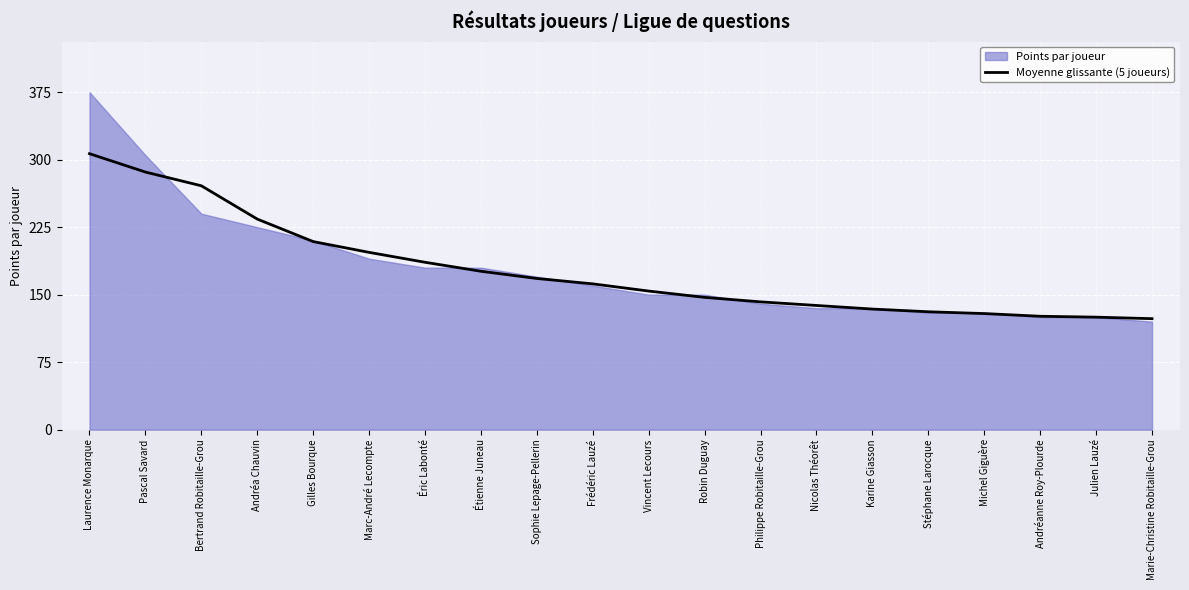

What is the label of the 3rd point from the right?

Andréanne Roy-Plourde